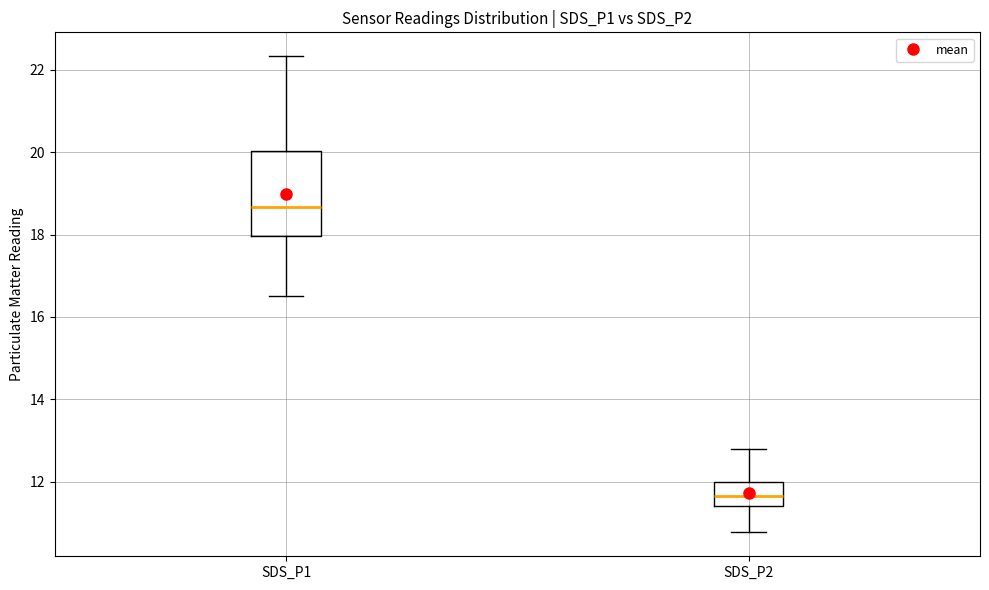

Reading left to right, transcribe this box plot: for each box, give where its median line is, the range the box spans, and where its two whiskers end, as read against the y-axis. The values are not printed on the chart, so give them approximately, as read against the axis.

SDS_P1: median 18.6, box 18.0 to 20.0, whiskers 16.6 to 22.4
SDS_P2: median 11.6, box 11.4 to 12.0, whiskers 10.8 to 12.8